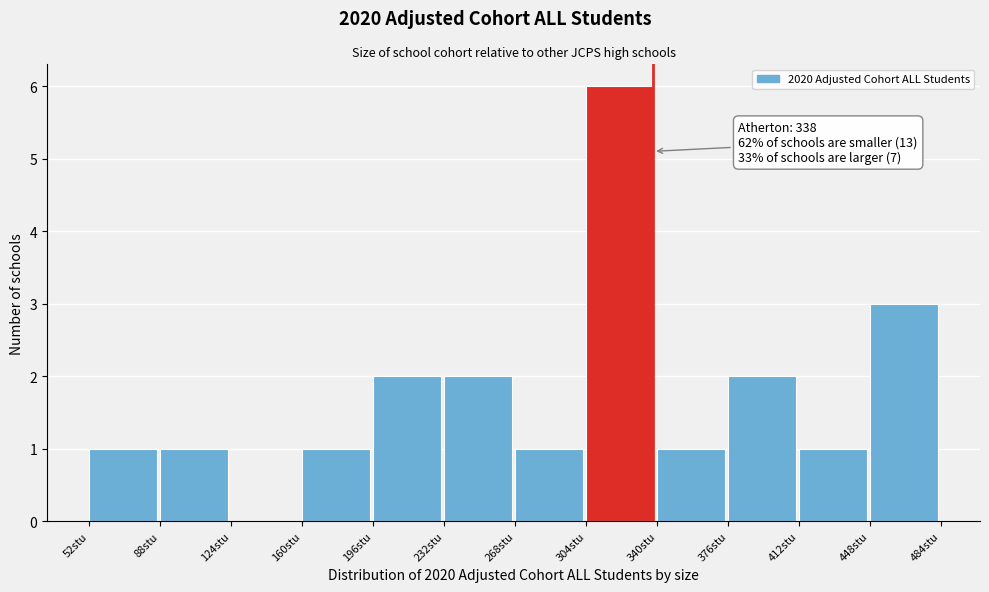

Over which range of the x-axis is the bar tallest?

304 to 340